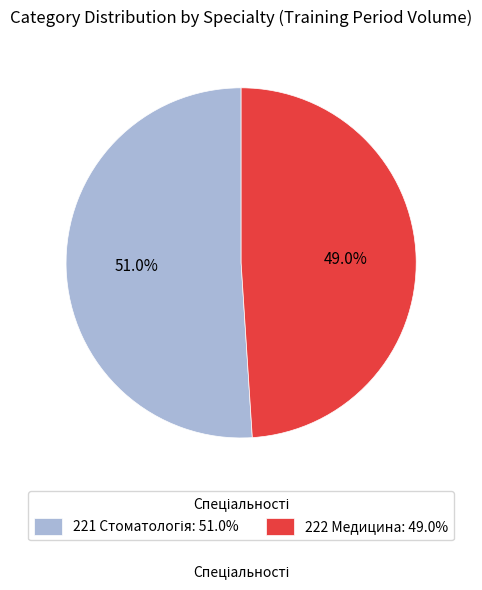

Does any single category account for the majority?

Yes